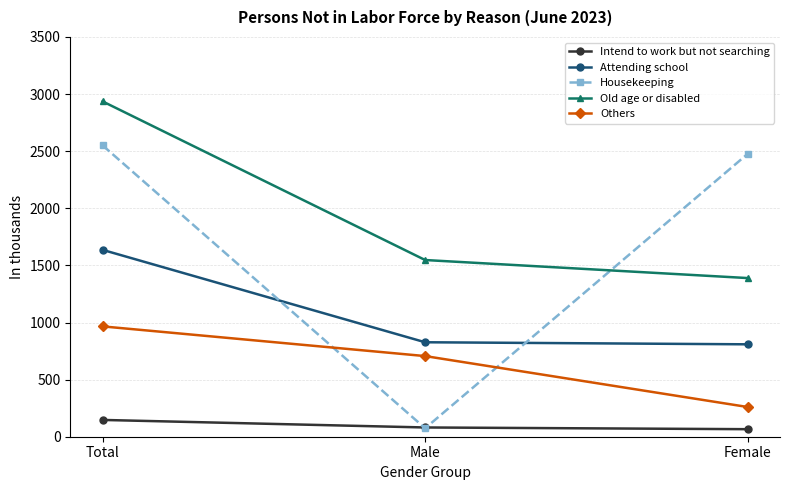

What is the sum of all Old age or disabled values?

5872